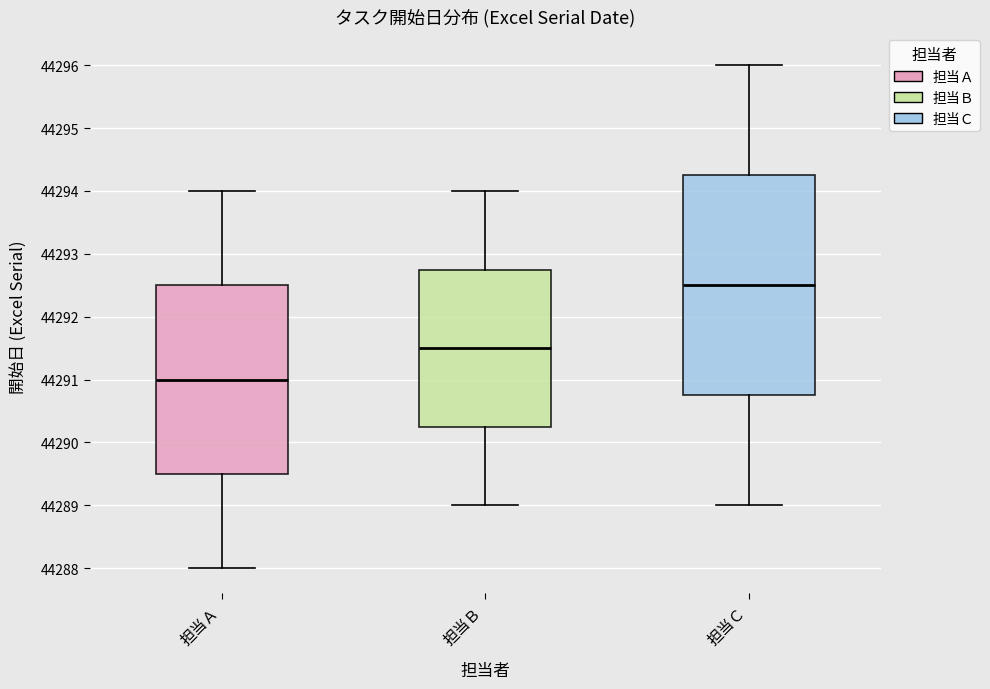

Which box has the lowest median line?

担当Ａ